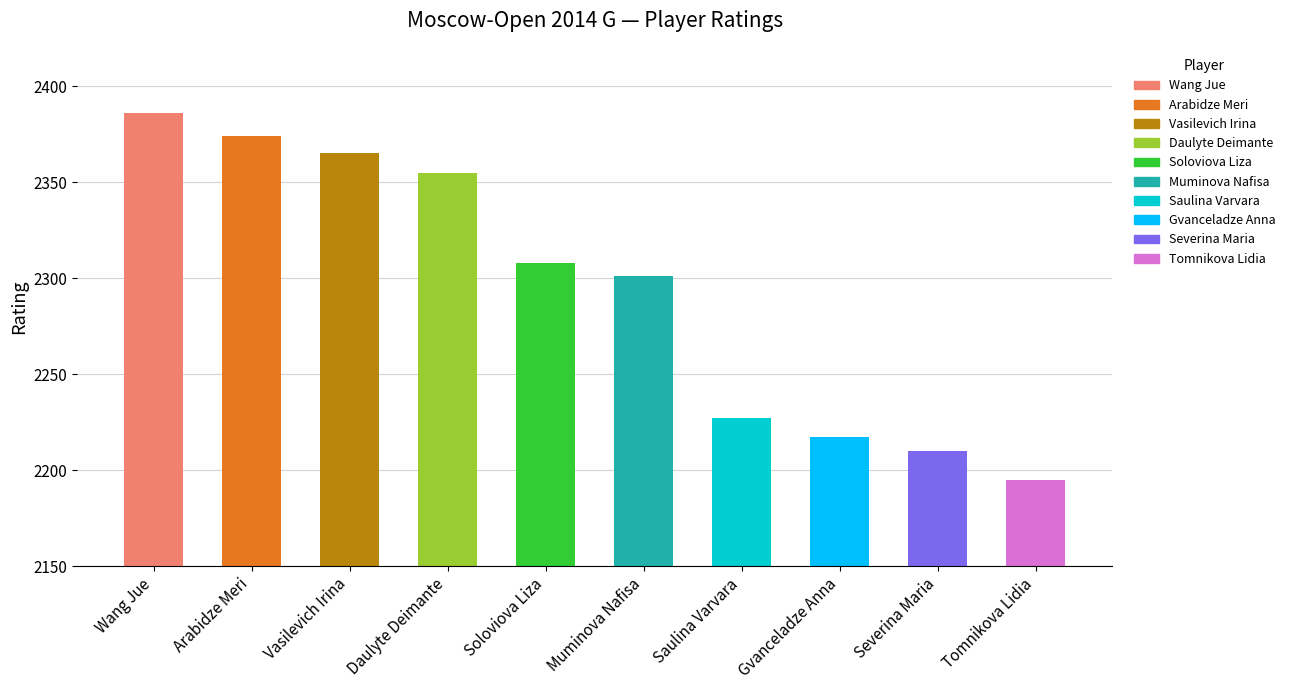

How many categories are shown in the chart?

10